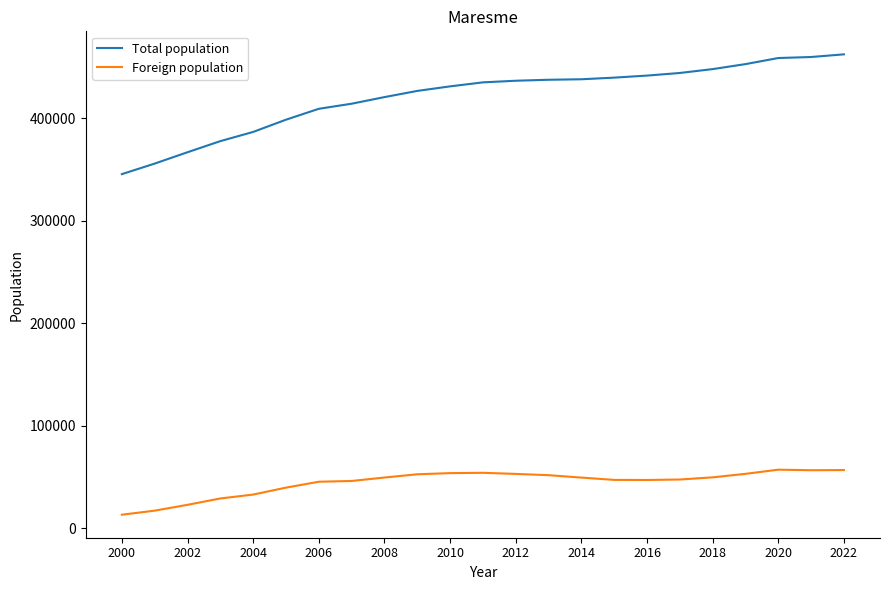

True or false: Total population and Foreign population cross at least once.

False